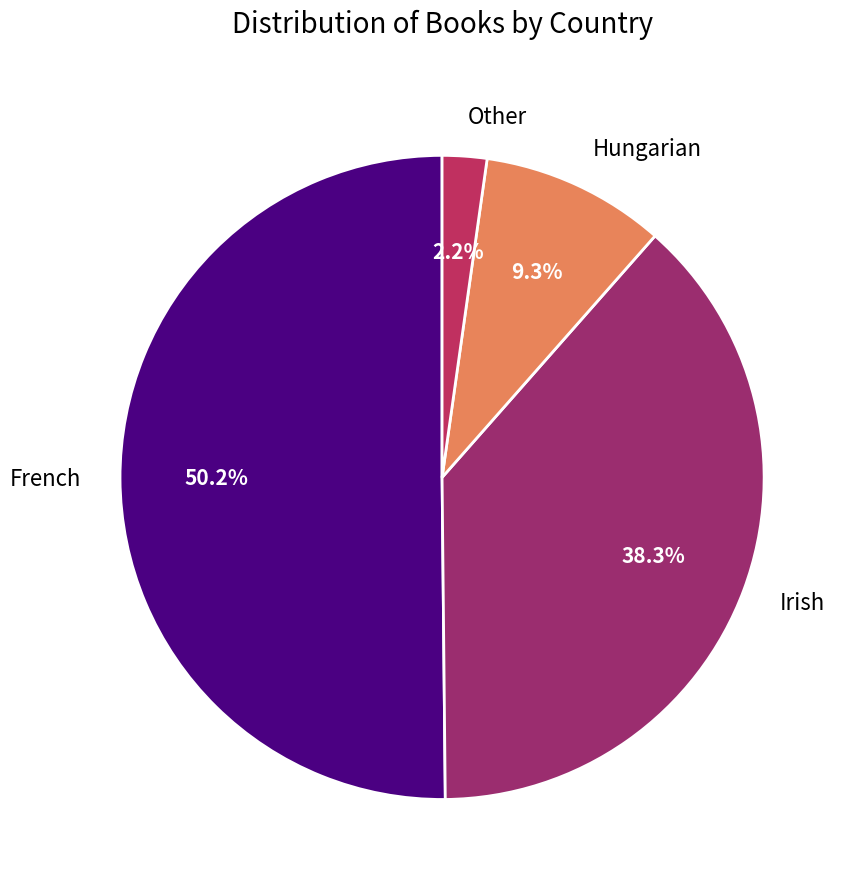

Count the number of slices in the pie.

4